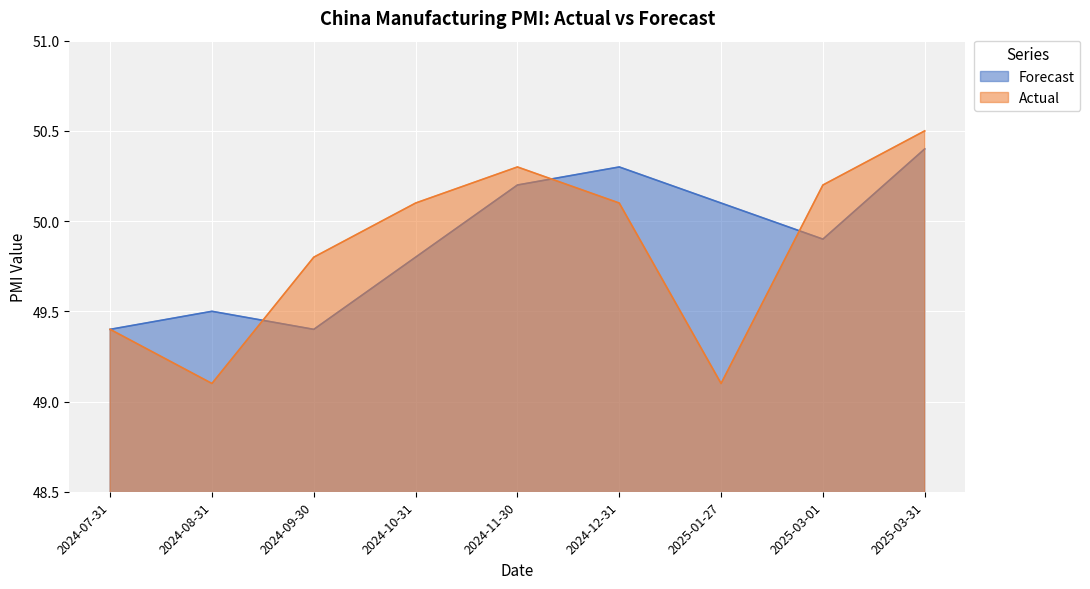

At which label does Forecast reach its peak?

2025-03-31